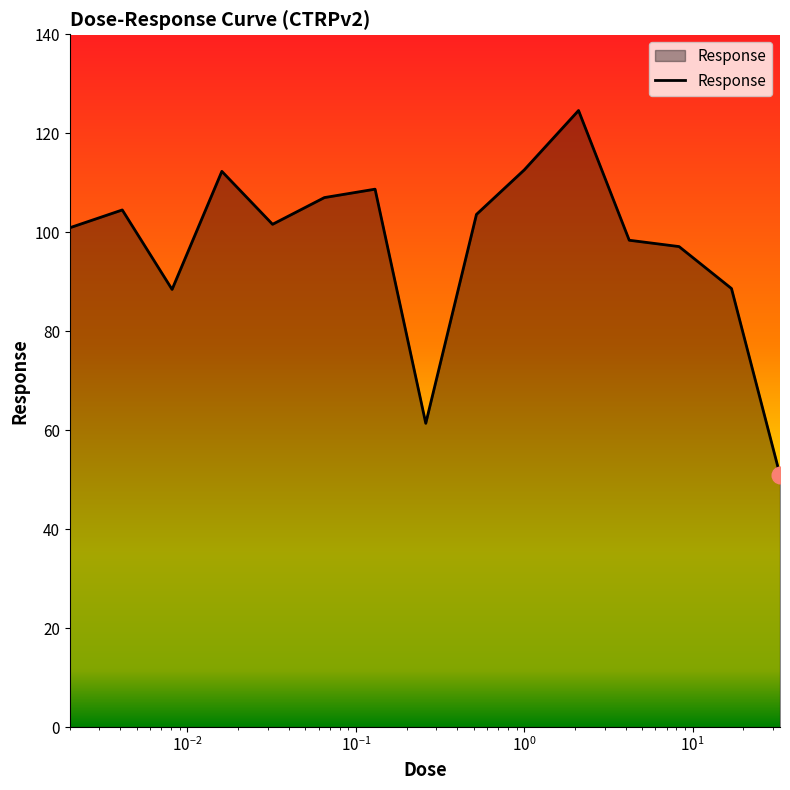

What is the smallest value displayed?

50.9